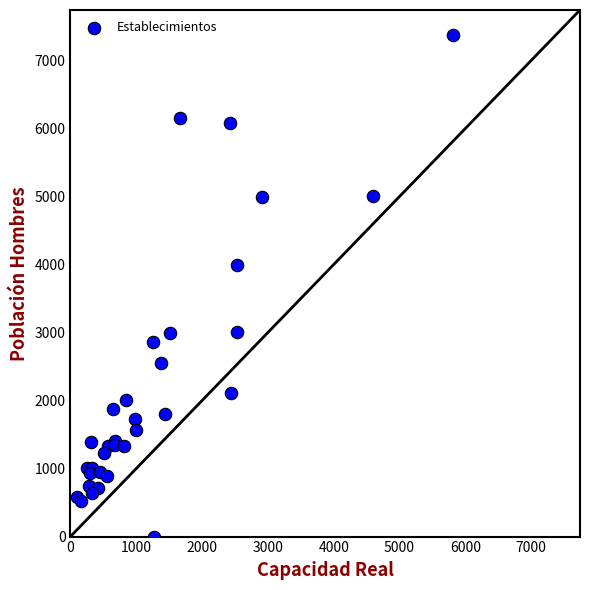

What Y value in the scatter plot is closest to 3686?

3989